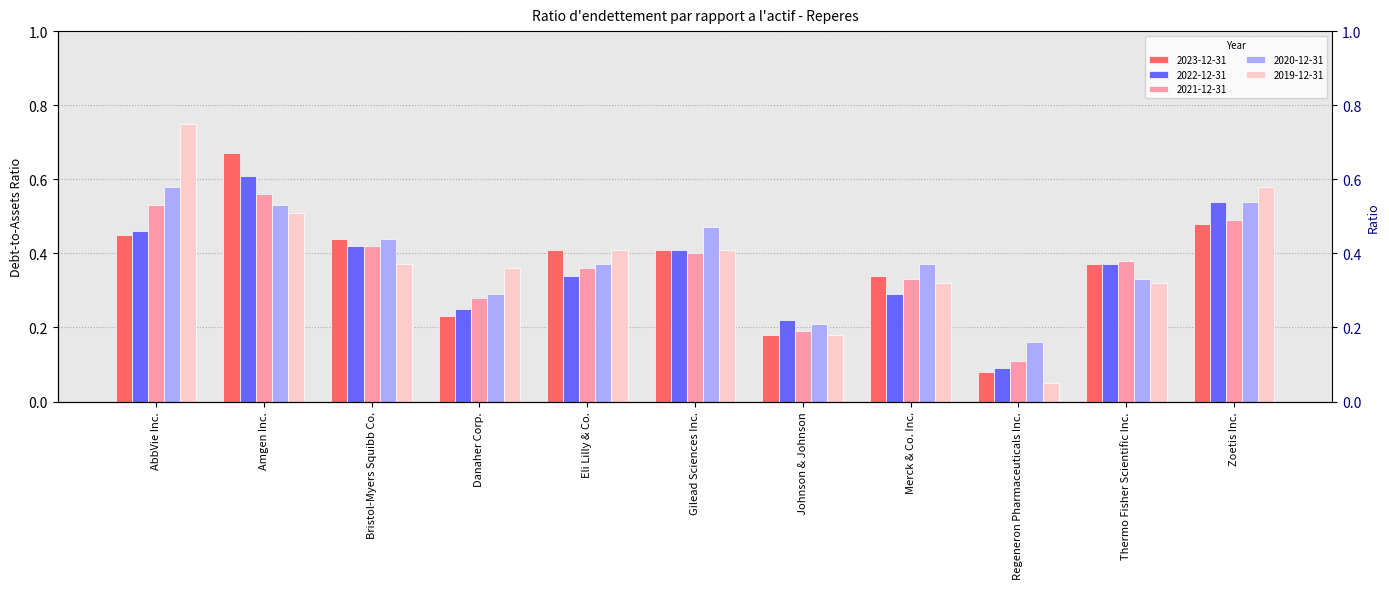

Reading left to right, transcribe all the data shown in this chart.

2023-12-31: 0.5	0.7	0.4	0.2	0.4	0.4	0.2	0.3	0.1	0.4	0.5
2022-12-31: 0.5	0.6	0.4	0.2	0.3	0.4	0.2	0.3	0.1	0.4	0.5
2021-12-31: 0.5	0.6	0.4	0.3	0.4	0.4	0.2	0.3	0.1	0.4	0.5
2020-12-31: 0.6	0.5	0.4	0.3	0.4	0.5	0.2	0.4	0.2	0.3	0.5
2019-12-31: 0.8	0.5	0.4	0.4	0.4	0.4	0.2	0.3	0.1	0.3	0.6